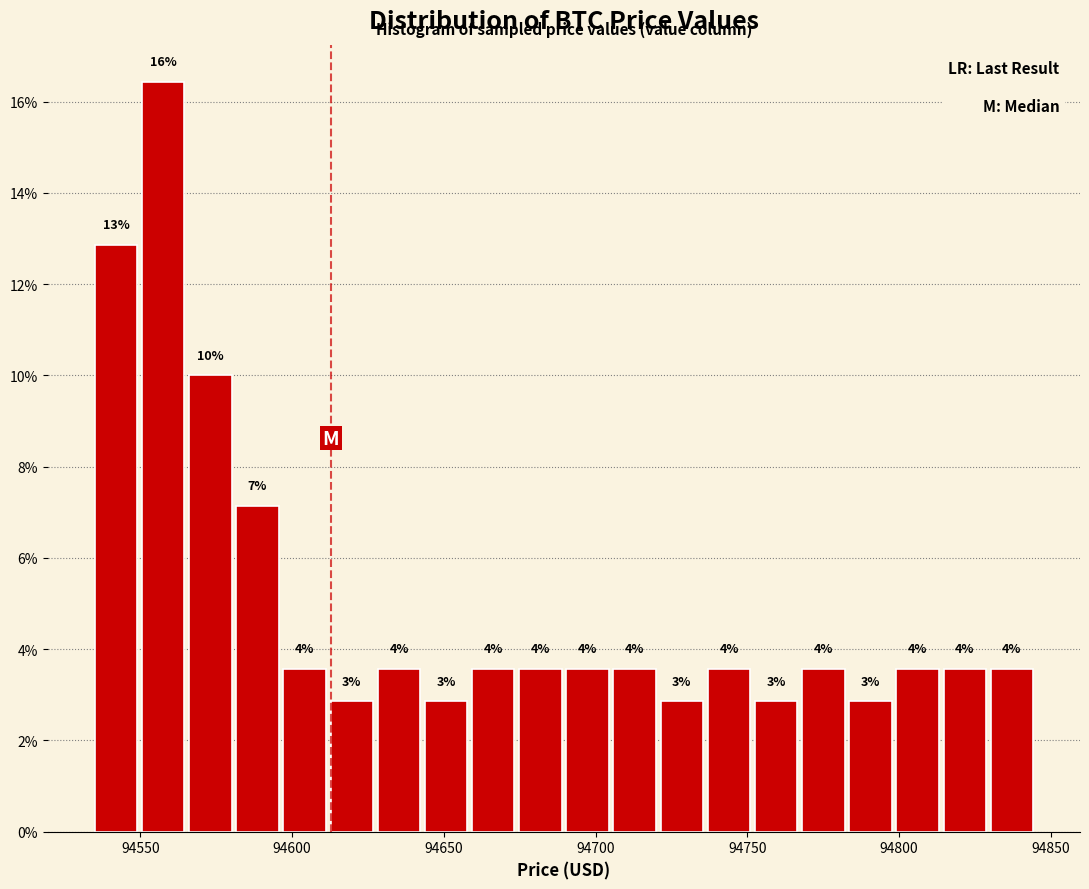

Around what value on the x-axis is the tallest bar? Give the approximate position of its centre, as read against the axis.

94560